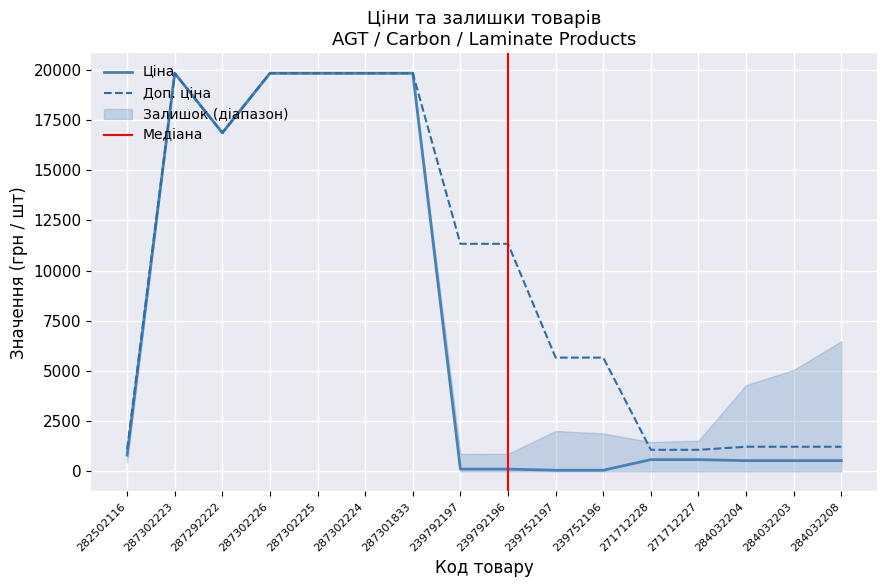

Where is the first local minimum for Доп. ціна?

287292222